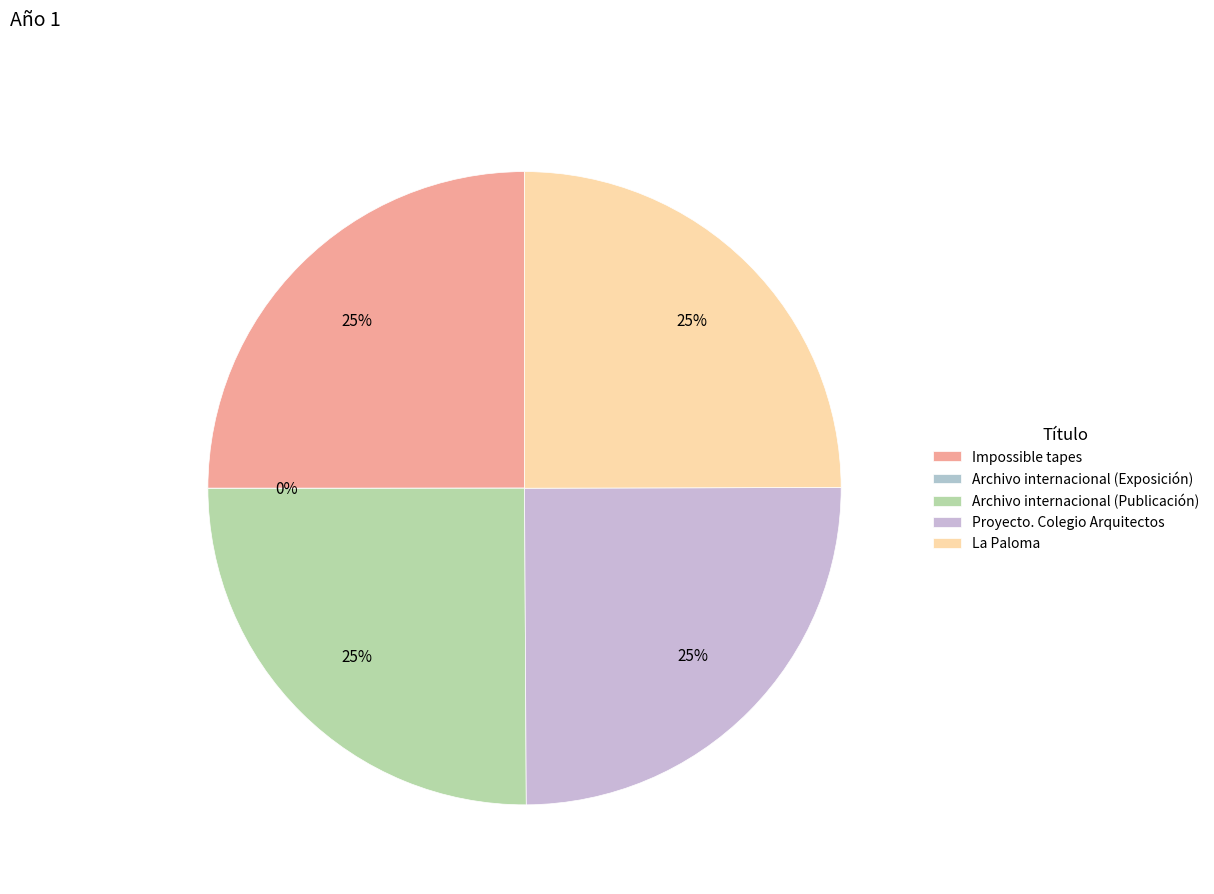

What percentage is the La Paloma slice, to the nearest percent?

25%